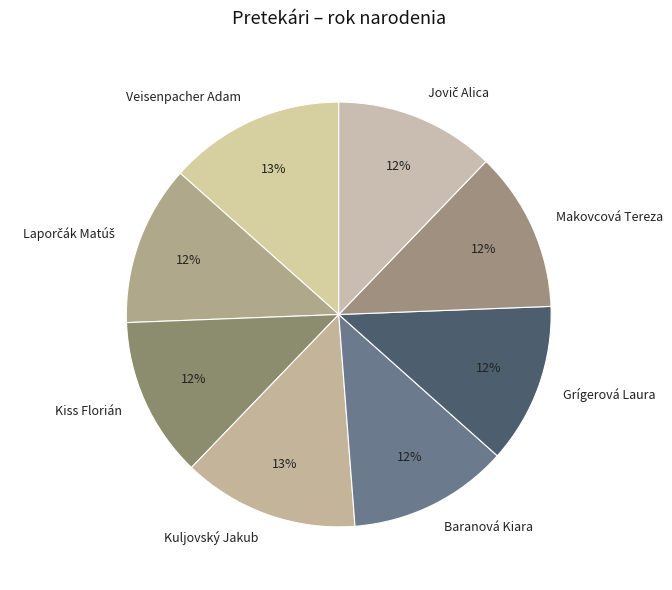

Approximately how many times larger is the value at Makovcová Tereza compared to Kuljovský Jakub?

0.9